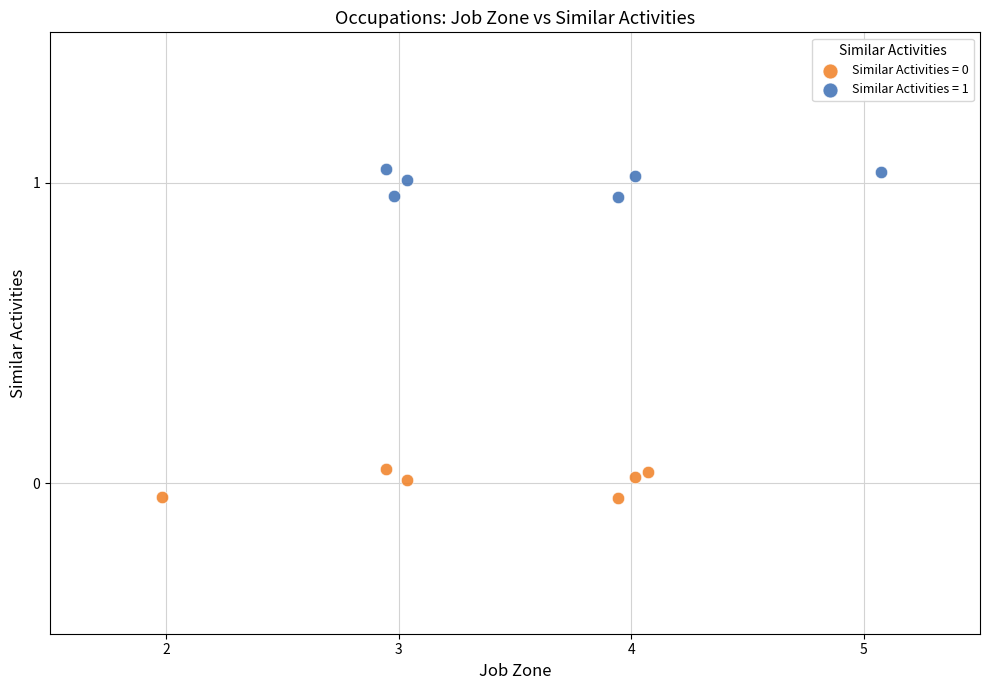

Which series reaches the maximum Y coordinate?

Similar Activities = 1